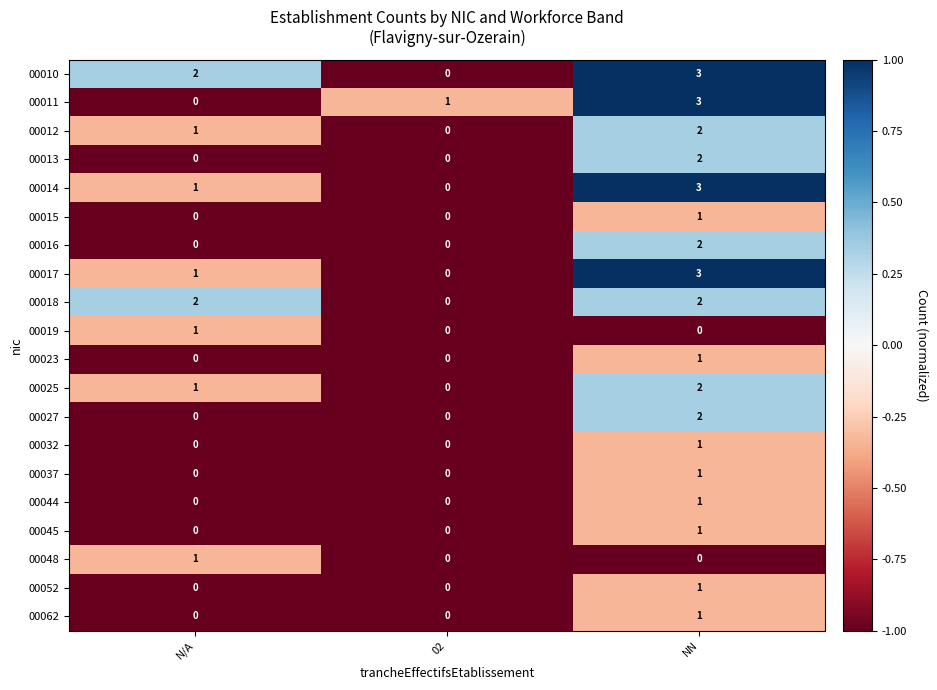

The 00025 series shows 0.2 at NN. True or false?

False